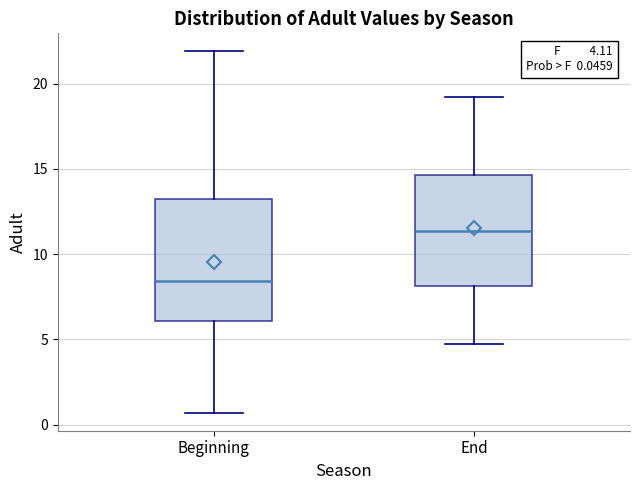

Which box has the lowest median line?

Beginning